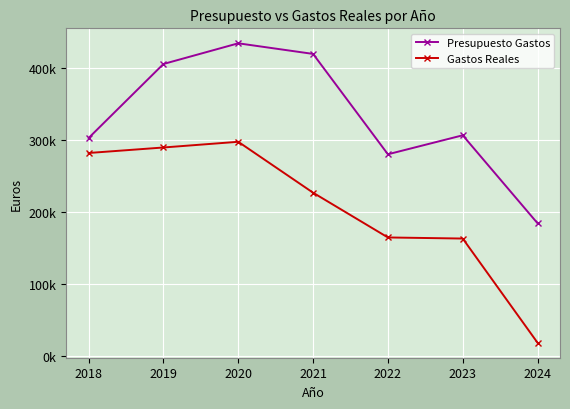

Which series changed the most between 2021 and 2024?

Presupuesto Gastos